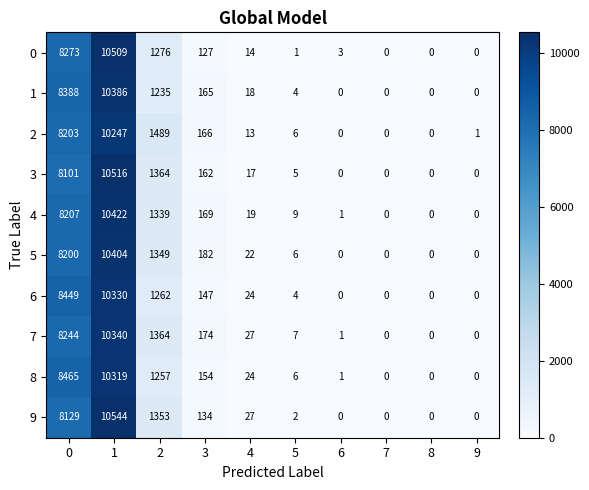

How many distinct data groups are displayed?

10